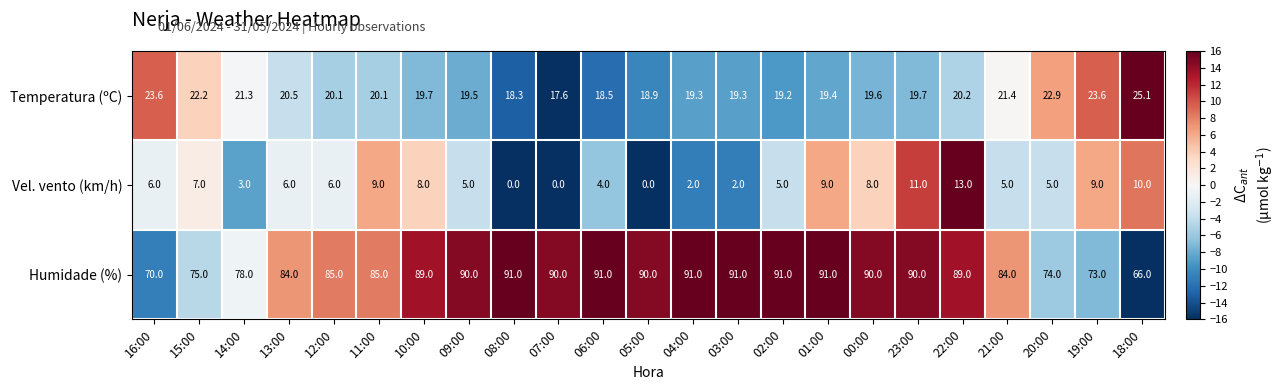

List the series in order of their overall mean, highest first.

Humidade (%), Temperatura (ºC), Vel. vento (km/h)